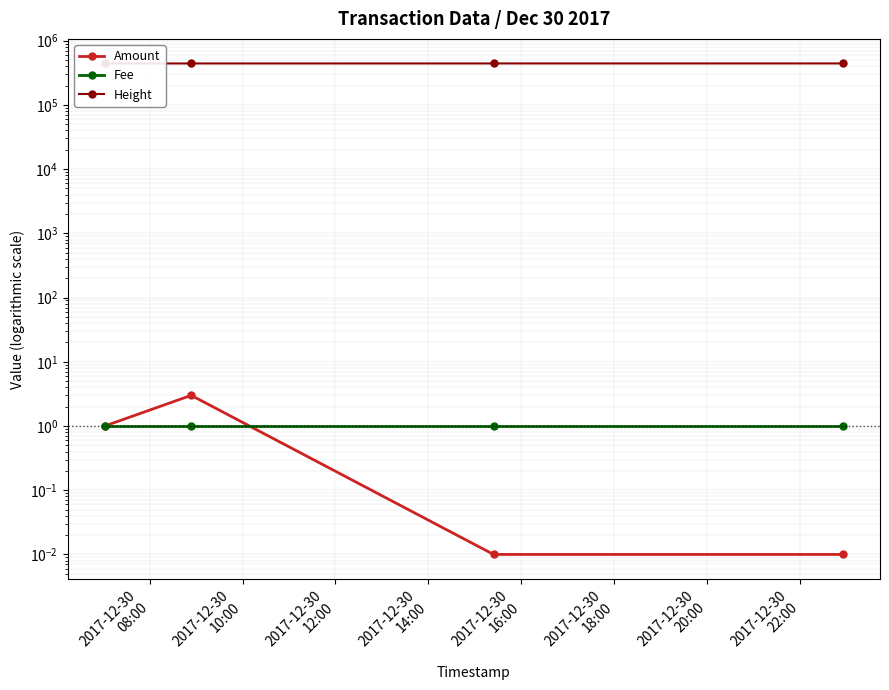

What is the average value of the Height series?

441988.0